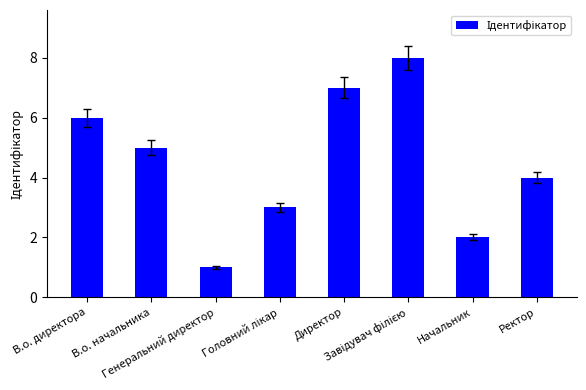

Count the number of data series in this chart.

1